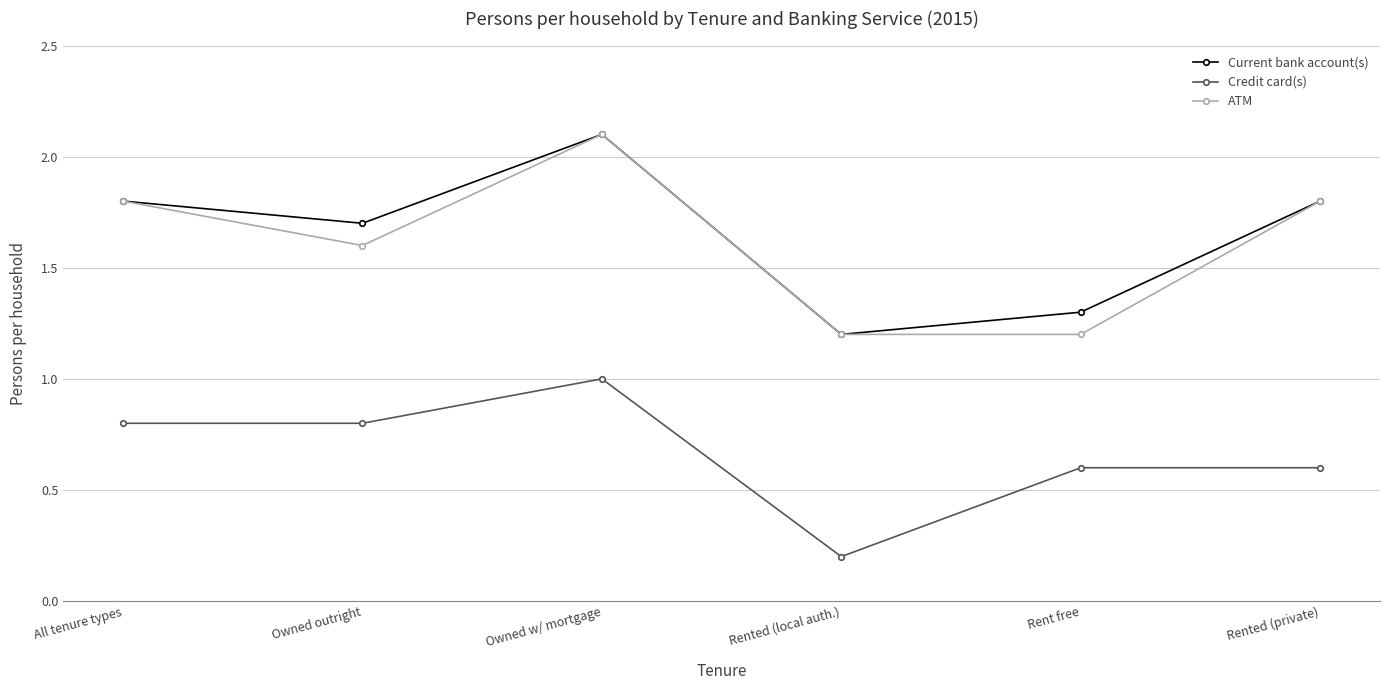

What is the average value of the Current bank account(s) series?

1.7